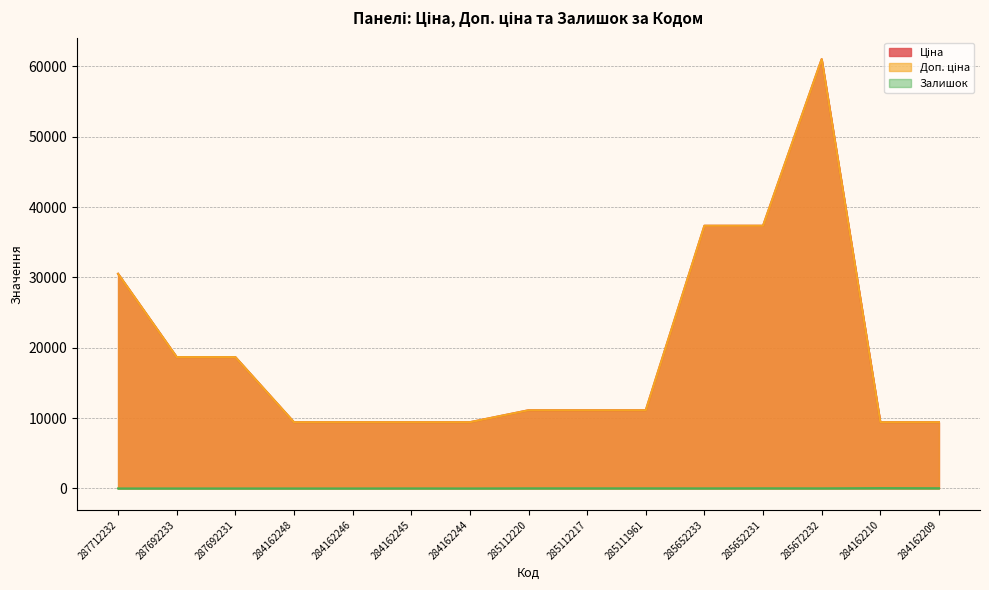

Reading left to right, list all the values displayed in this chart.

Ціна: 30512.3	18671.5	18671.5	9416.9	9416.9	9416.9	9416.9	11113.6	11113.6	11113.6	37343.0	37343.0	61024.7	9416.9	9416.9
Доп. ціна: 30512.3	18671.5	18671.5	9416.9	9416.9	9416.9	9416.9	11113.6	11113.6	11113.6	37343.0	37343.0	61024.7	9416.9	9416.9
Залишок: 0.0	0.0	0.0	0.0	0.0	7.0	1.0	17.0	17.0	17.0	12.0	22.0	15.0	48.0	34.0